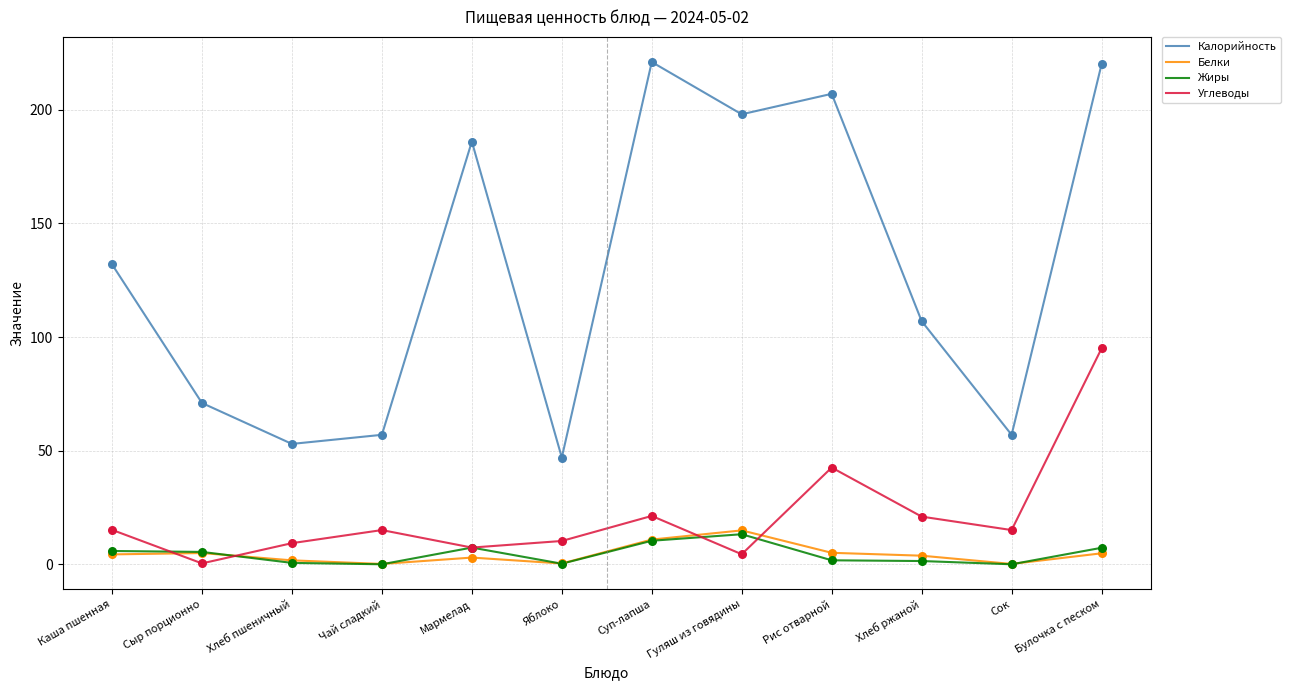

Which series has the widest spread of values?

Калорийность